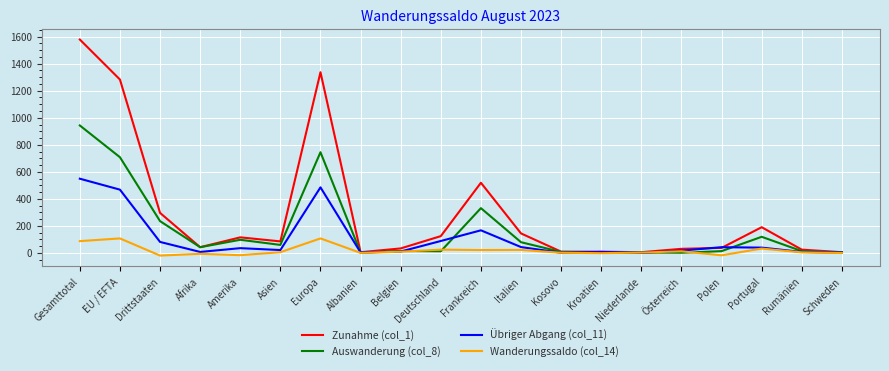

Rank the series by their maximum value, from lowest to highest.

Wanderungssaldo (col_14), Übriger Abgang (col_11), Auswanderung (col_8), Zunahme (col_1)